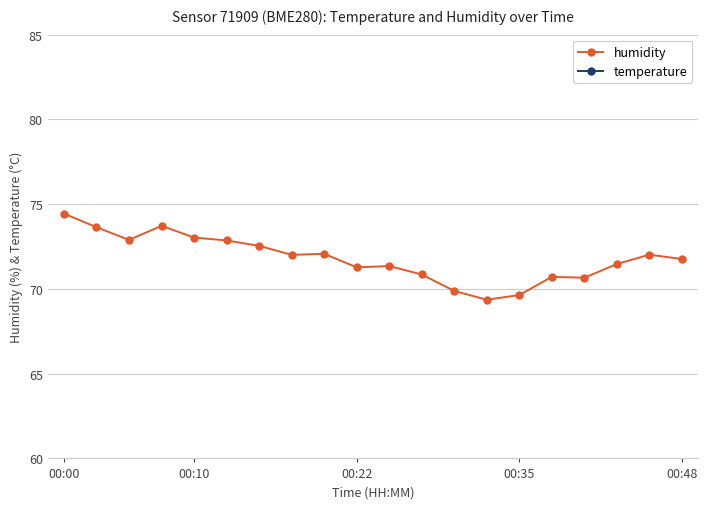

Which series has the largest range (max minus min)?

humidity